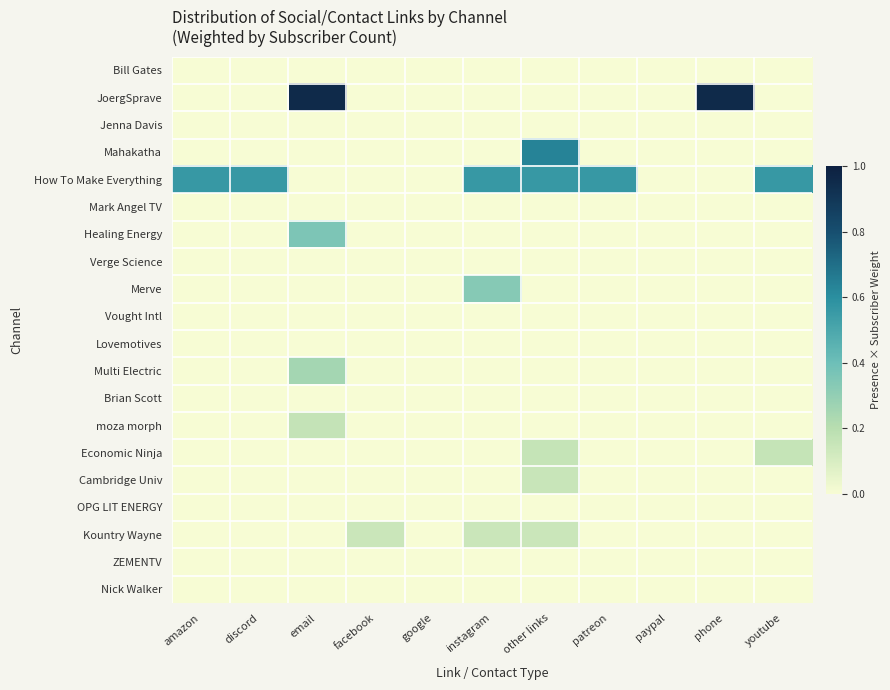

Rank the series at paypal from highest to lowest value.

Bill Gates, JoergSprave, Jenna Davis, Mahakatha, How To Make Everything, Mark Angel TV, Healing Energy, Verge Science, Merve, Vought Intl, Lovemotives, Multi Electric, Brian Scott, moza morph, Economic Ninja, Cambridge Univ, OPG LIT ENERGY, Kountry Wayne, ZEMENTV, Nick Walker